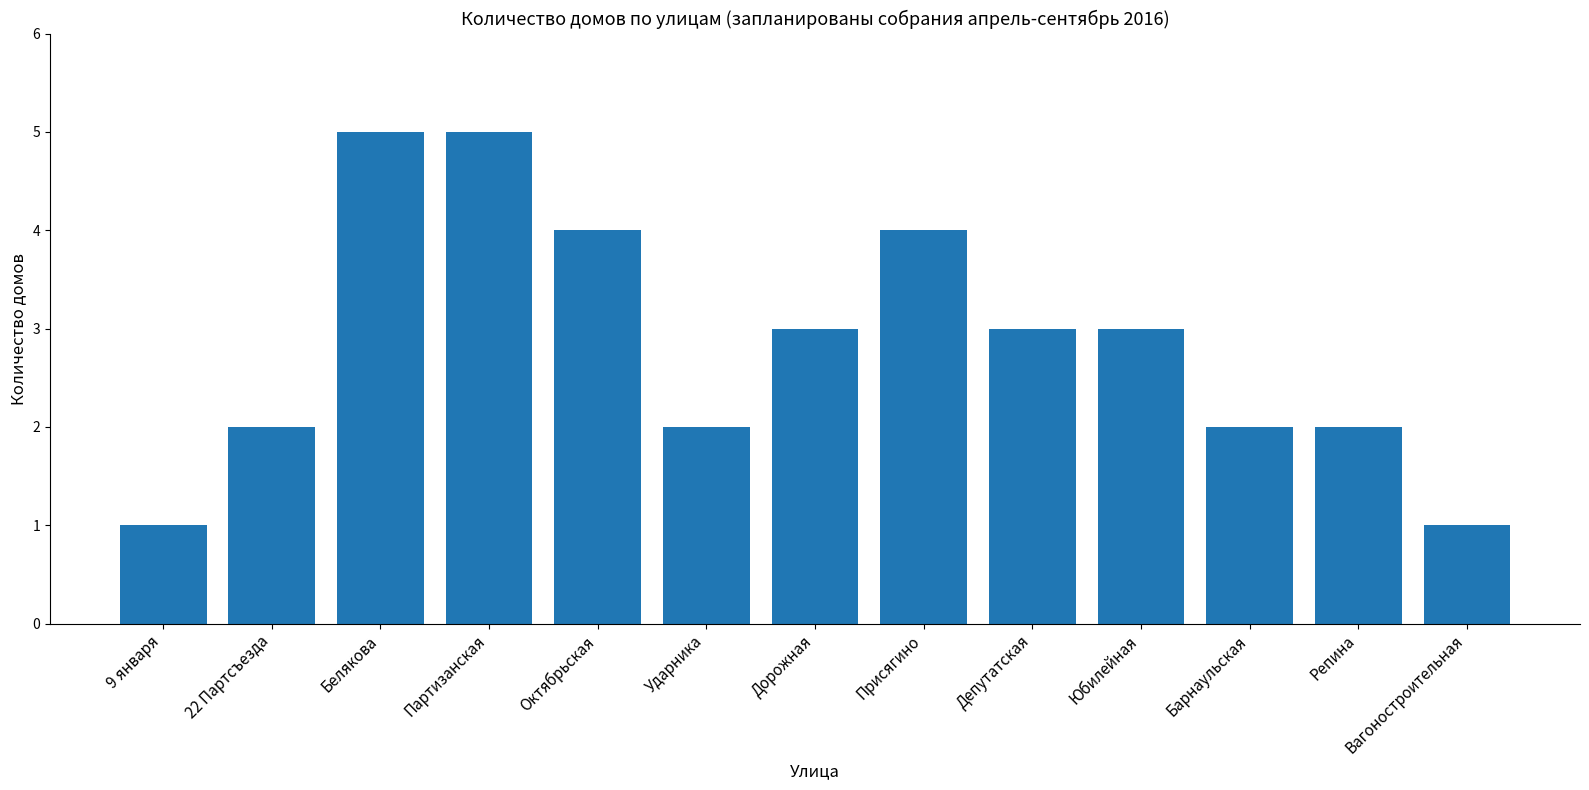

Is it true that the value at Партизанская is 5?

True